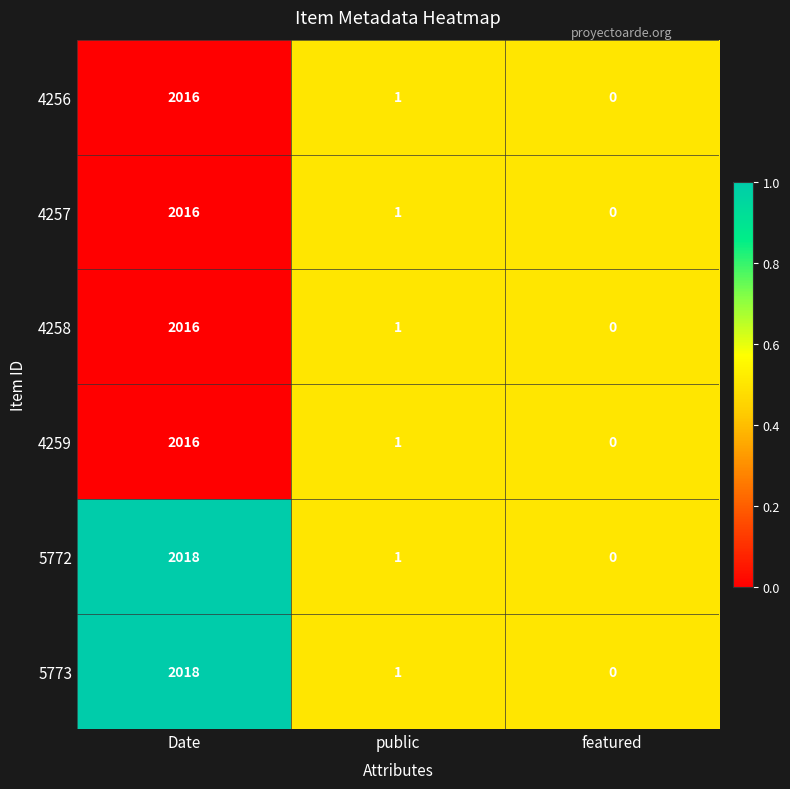

True or false: 5772 has a value of -655 at featured.

False